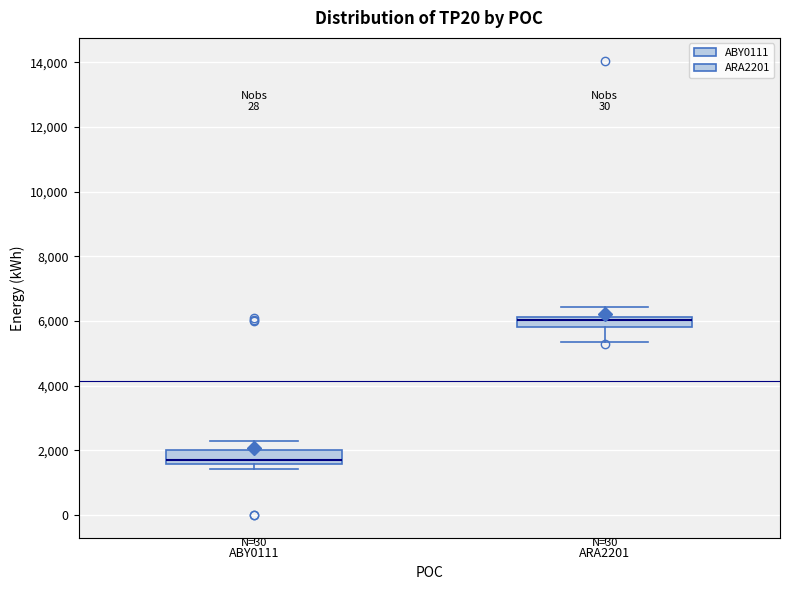

Which box's median line is the lowest?

ABY0111